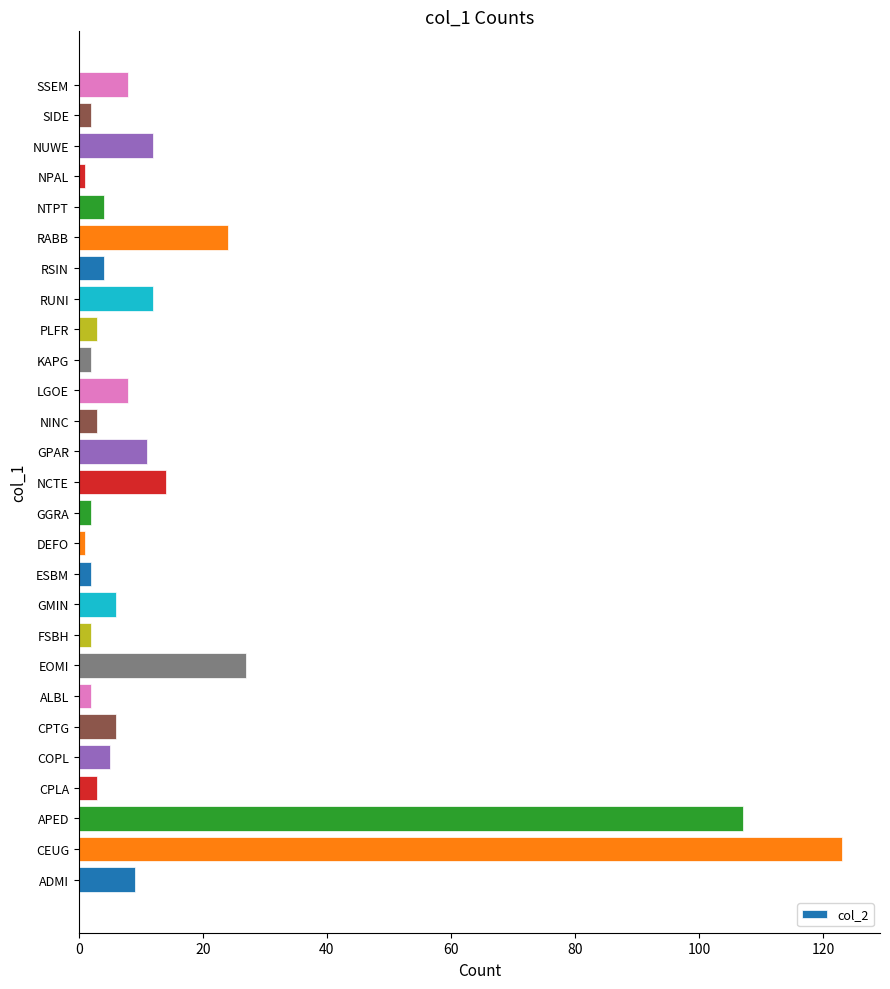

Reading top to bottom, extract all data points from this chart.

SSEM=8	SIDE=2	NUWE=12	NPAL=1	NTPT=4	RABB=24	RSIN=4	RUNI=12	PLFR=3	KAPG=2	LGOE=8	NINC=3	GPAR=11	NCTE=14	GGRA=2	DEFO=1	ESBM=2	GMIN=6	FSBH=2	EOMI=27	ALBL=2	CPTG=6	COPL=5	CPLA=3	APED=107	CEUG=123	ADMI=9